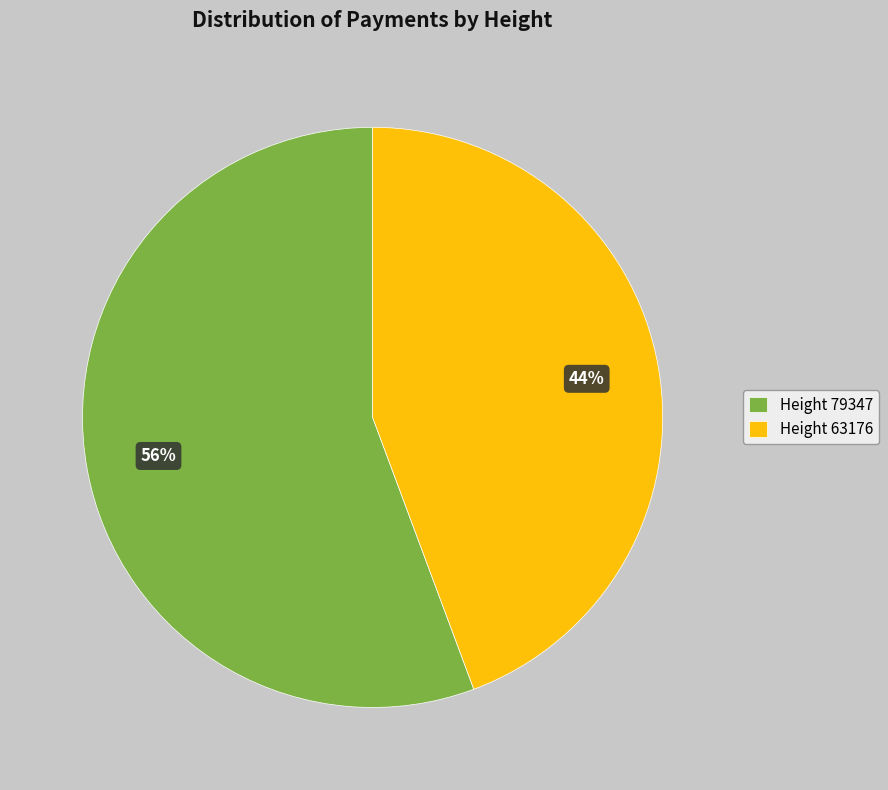

How many slices are in this pie chart?

2